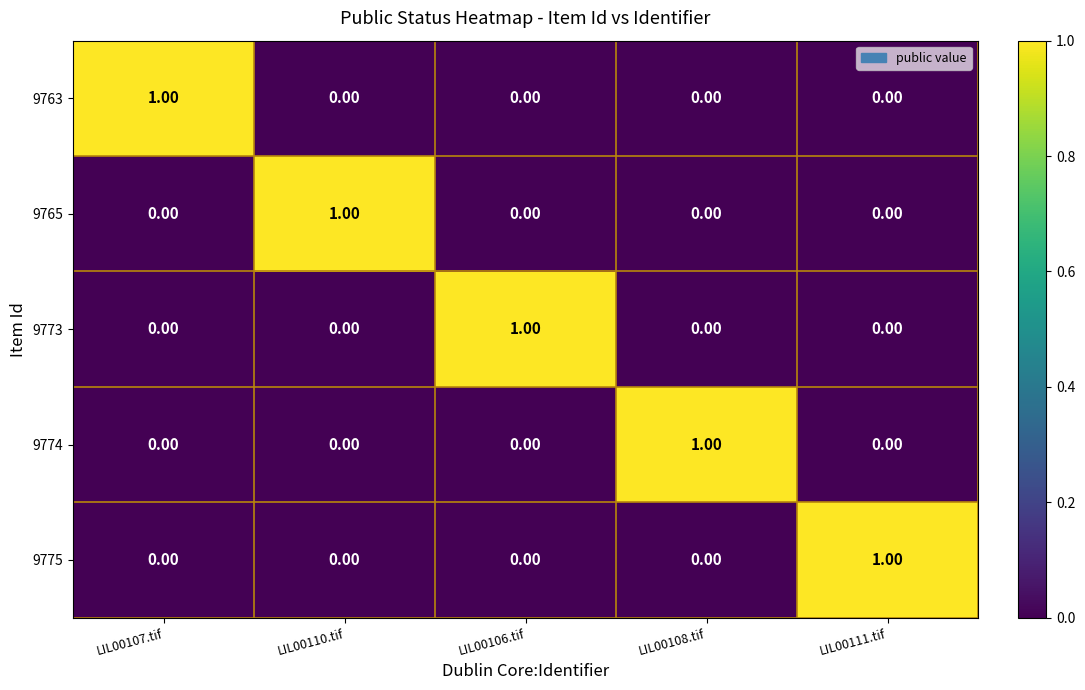

How many categories are shown in the chart?

5